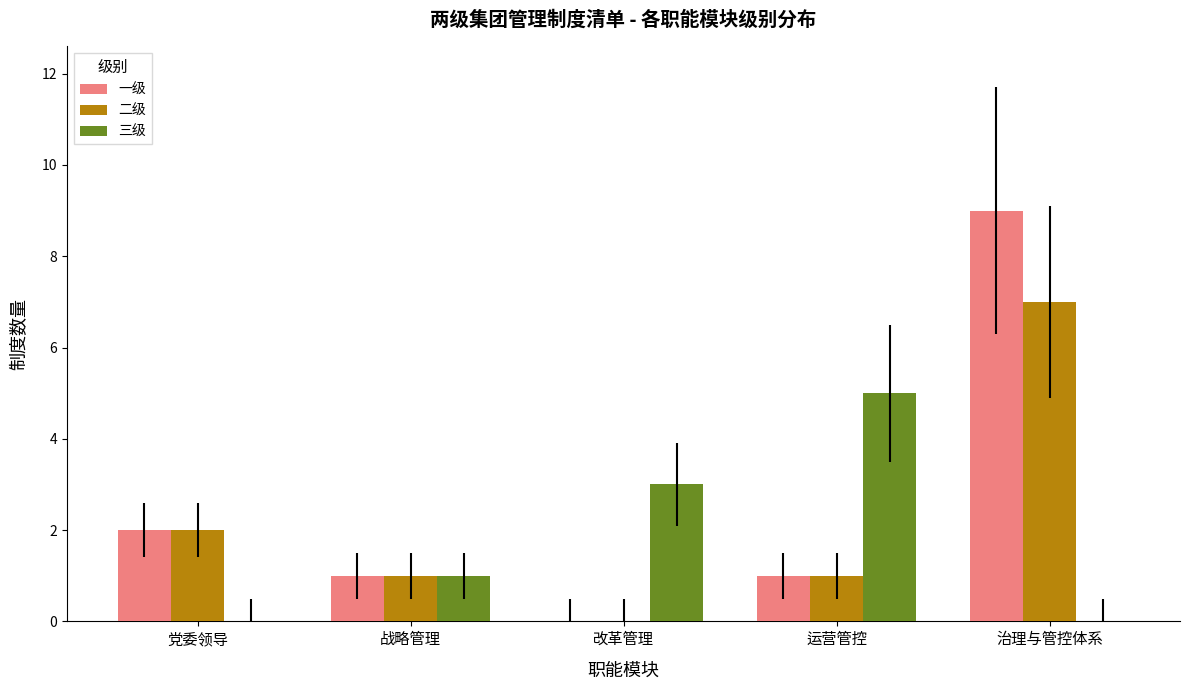

At which category is the sum across all series the highest?

治理与管控体系